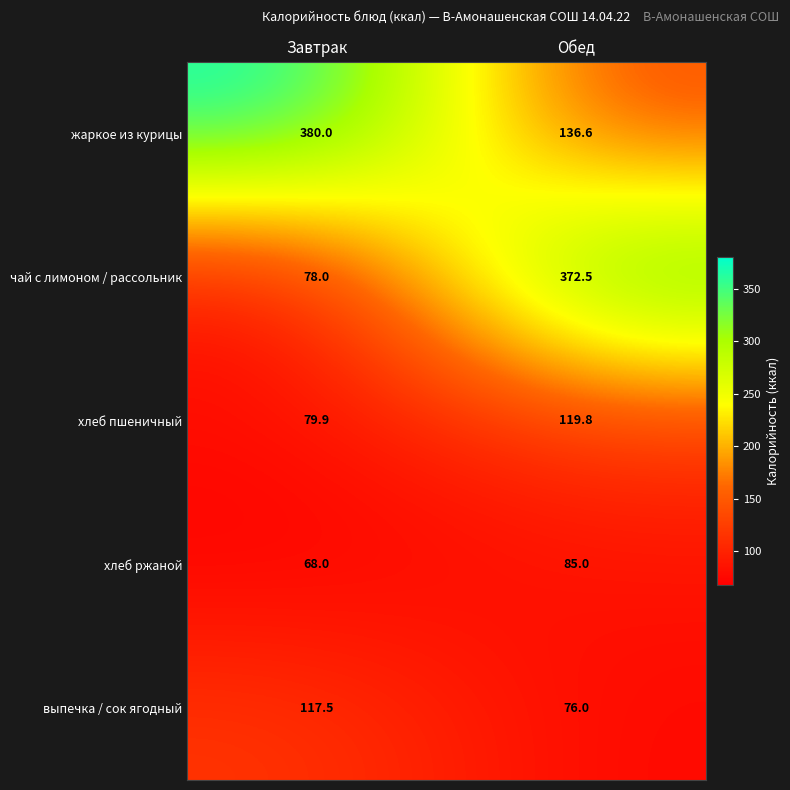

Count the number of data series in this chart.

5